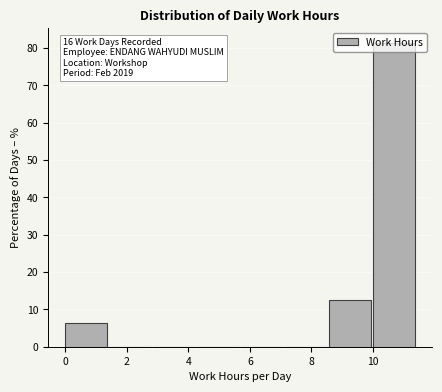

Over which range of the x-axis is the bar tallest?

10.0 to 11.4